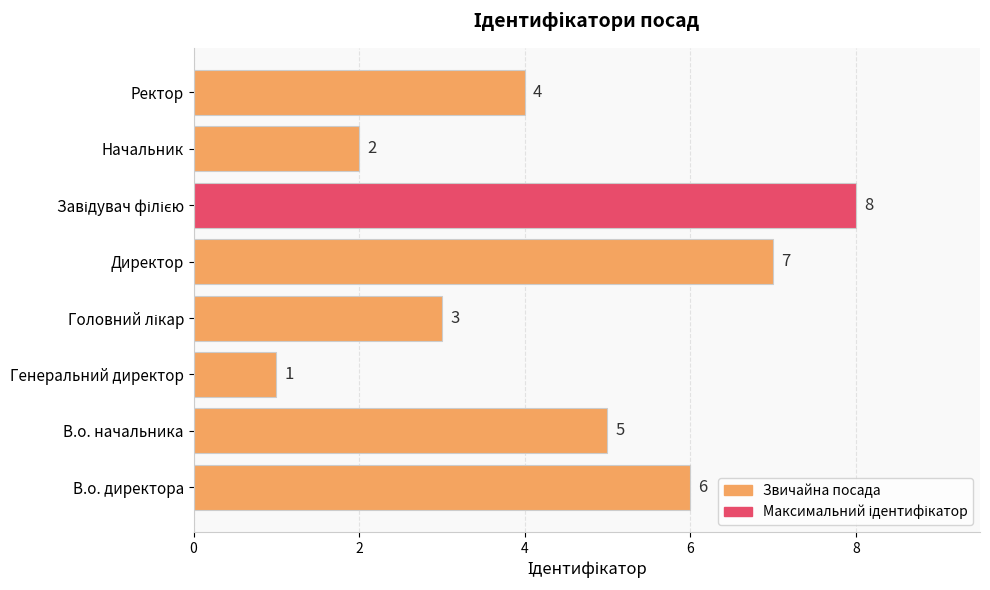

True or false: the data shows 1 at В.о. начальника.

False